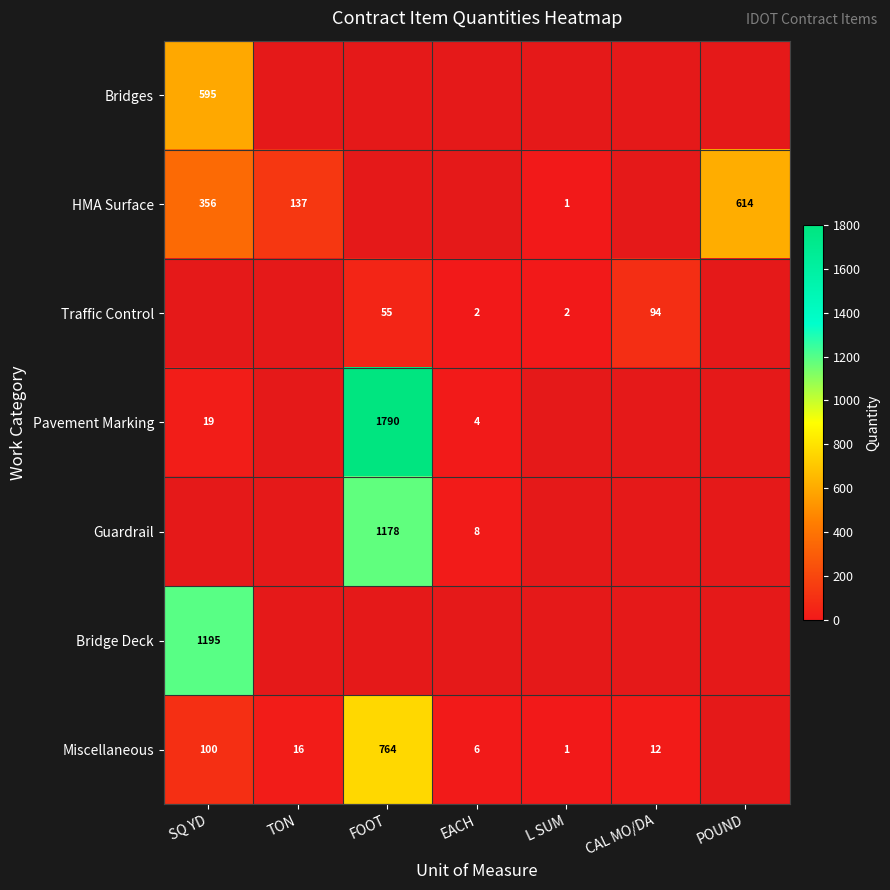

What is the difference between the Miscellaneous values at TON and CAL MO/DA?

4